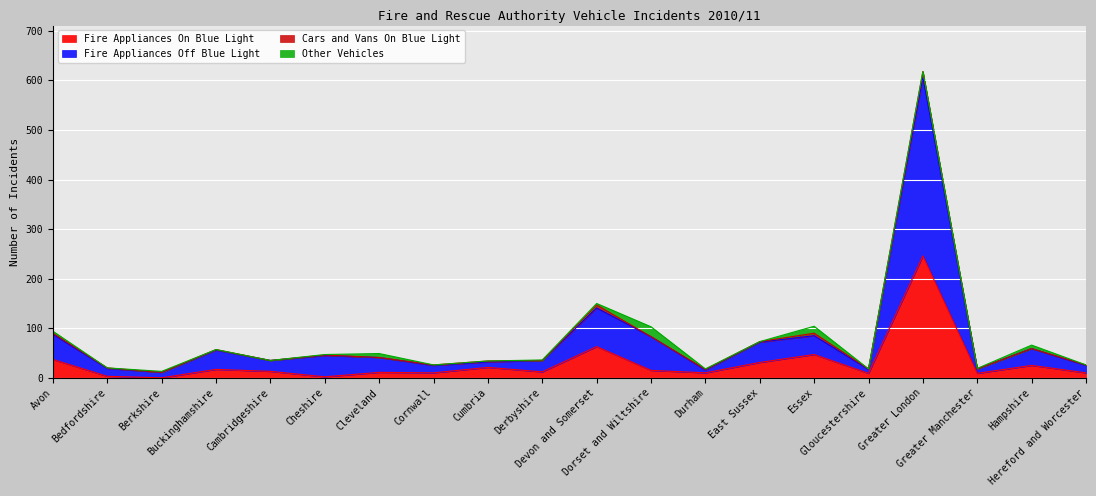

In Fire Appliances On Blue Light, how many points are higher than both neighbors (excluding endpoints)?

7